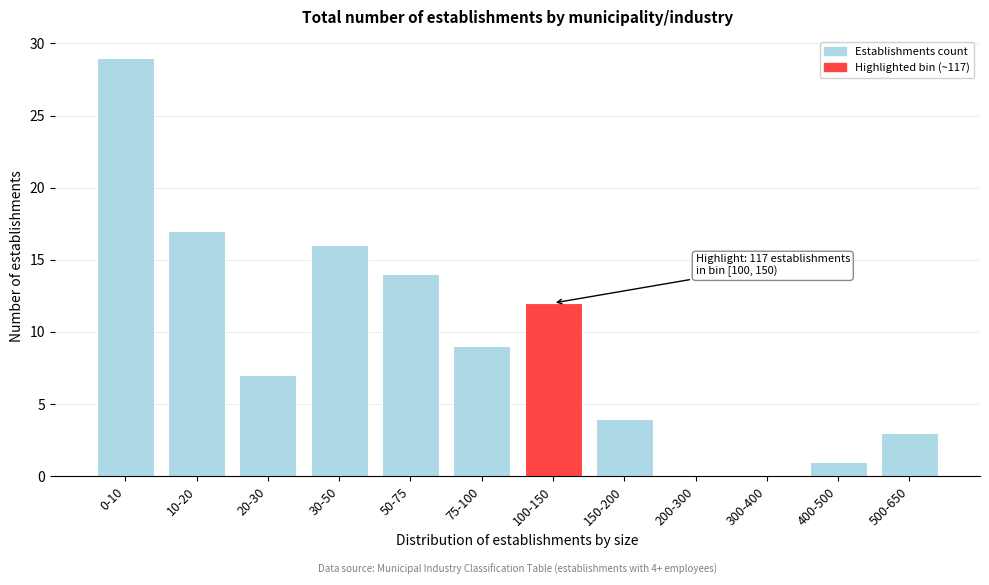

Reading left to right, transcribe all the data shown in this chart.

0-10=29	10-20=17	20-30=7	30-50=16	50-75=14	75-100=9	100-150=12	150-200=4	200-300=0	300-400=0	400-500=1	500-650=3